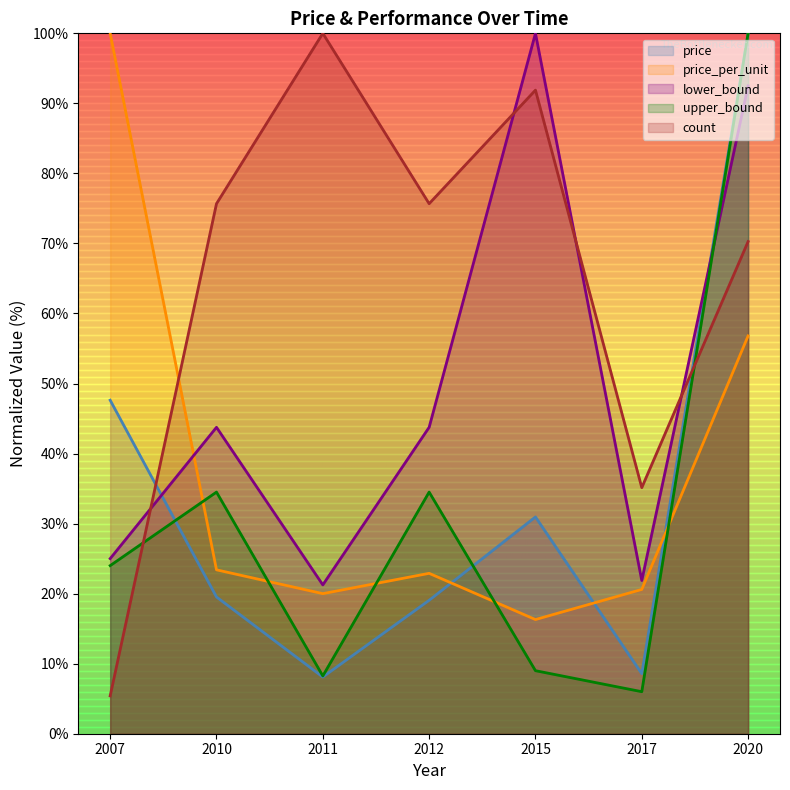

Which series changed the most between 2010 and 2011?

upper_bound